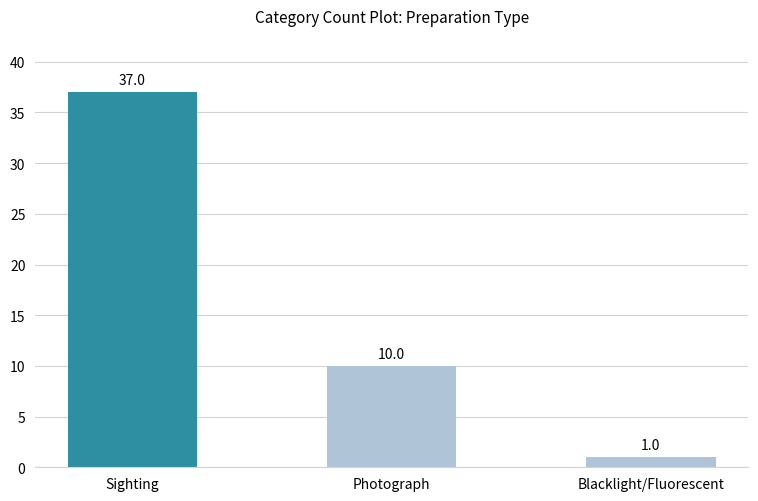

Rank the categories by value from highest to lowest.

Sighting, Photograph, Blacklight/Fluorescent